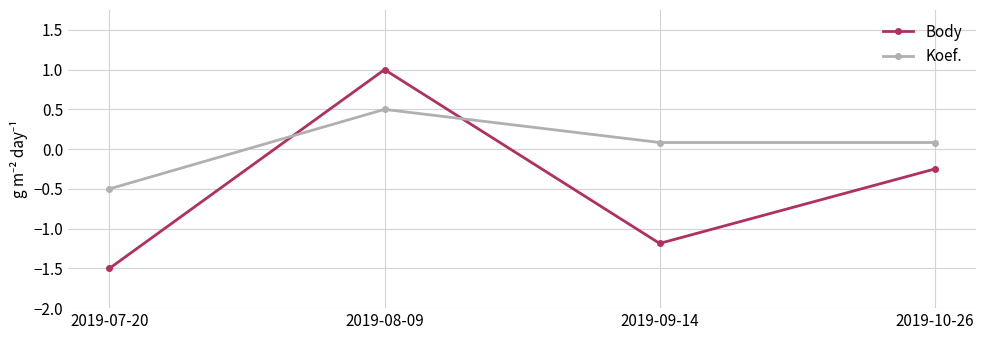

How many distinct data groups are displayed?

2